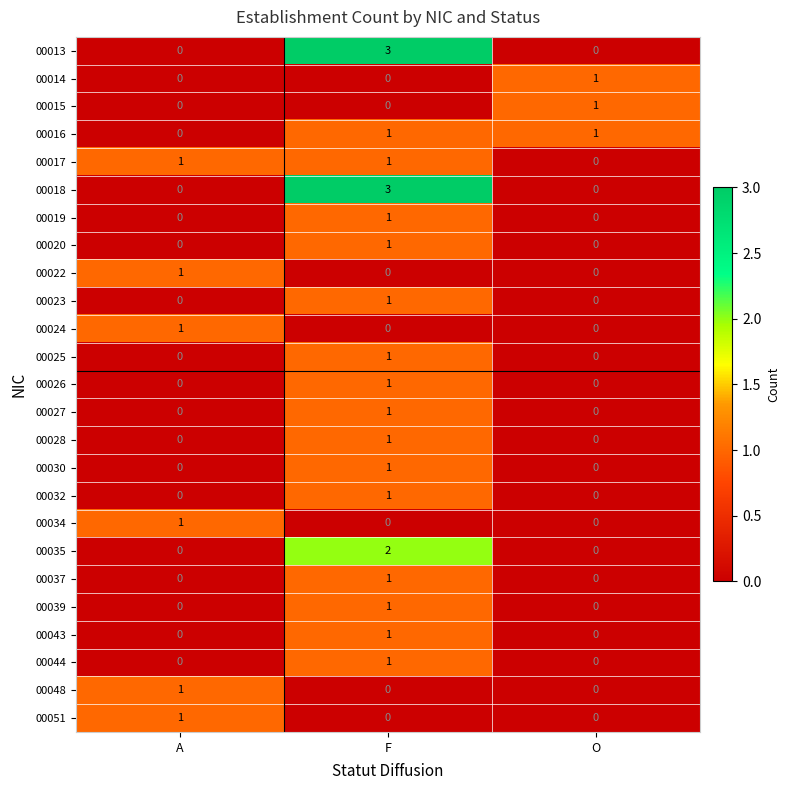

The value of 00035 at A is 0. True or false?

True